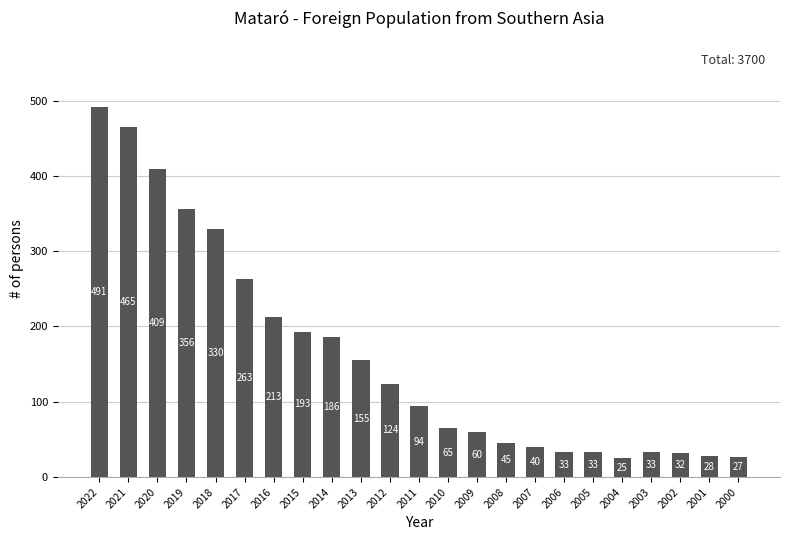

How many values are below 94?

11